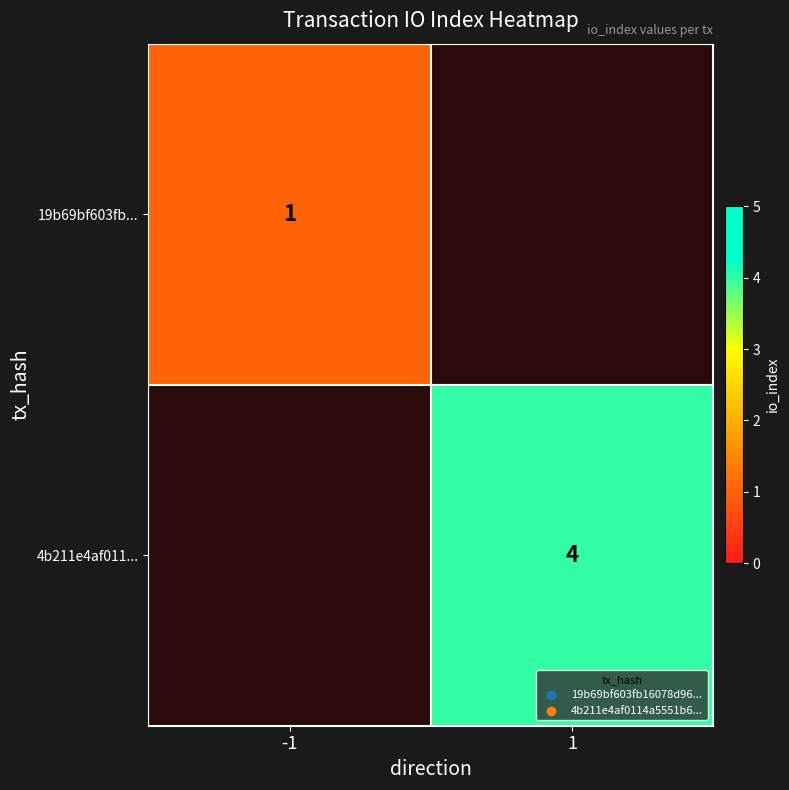

Is the value of 4b211e4af011... at 1 greater than the value of 19b69bf603fb... at -1?

Yes